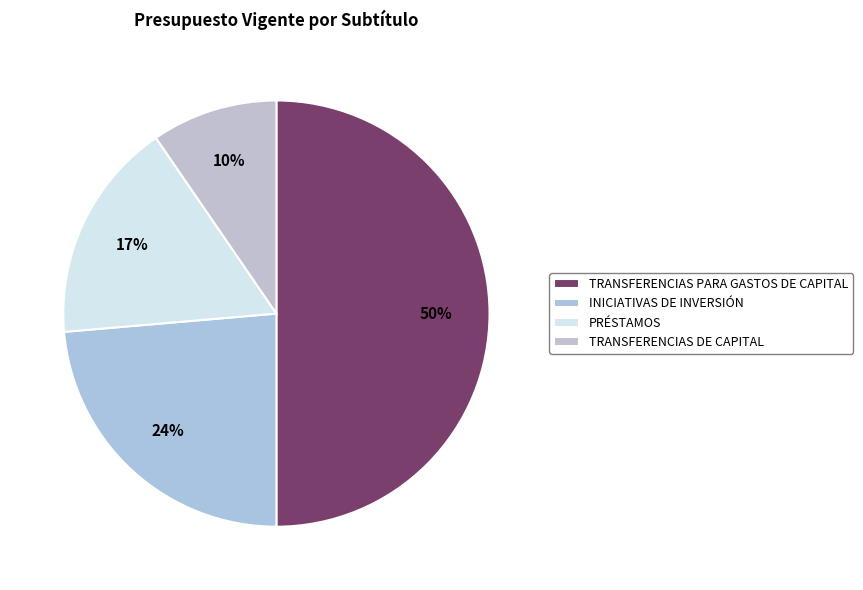

To the nearest percent, what portion does PRÉSTAMOS represent?

17%